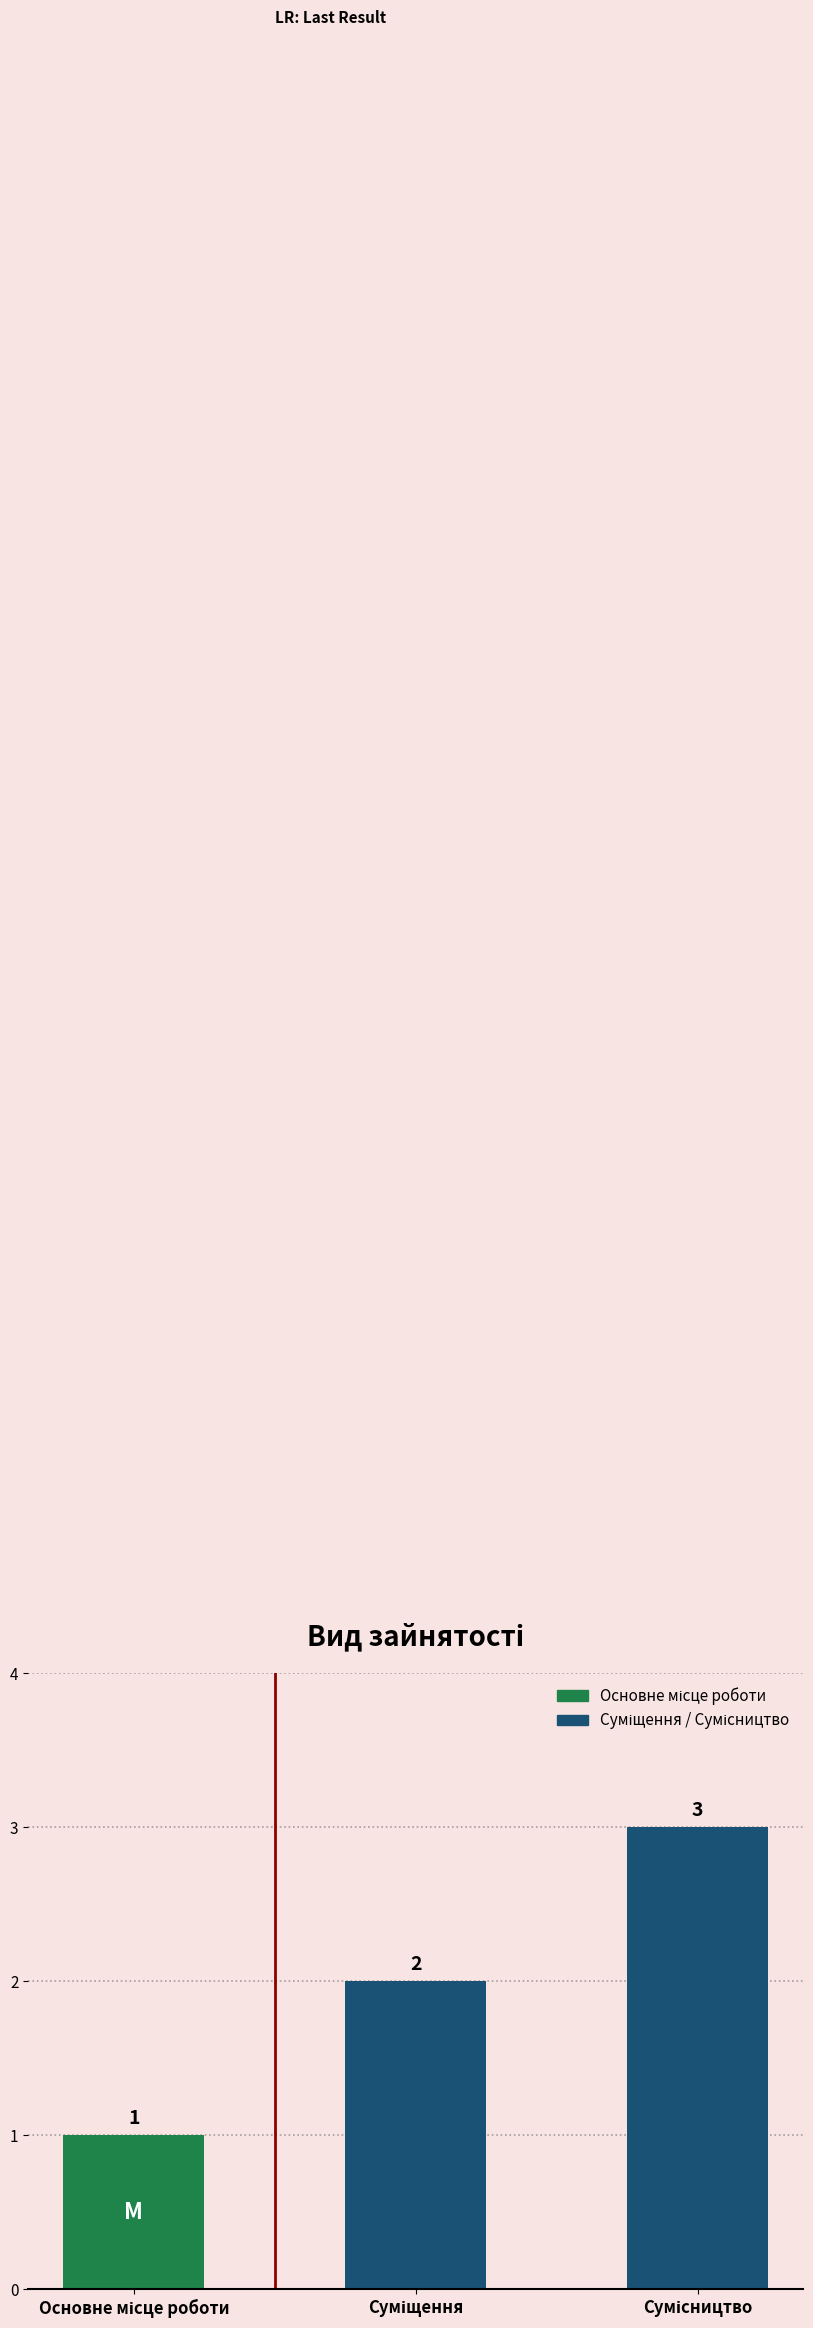

Reading left to right, extract all data points from this chart.

1	2	3